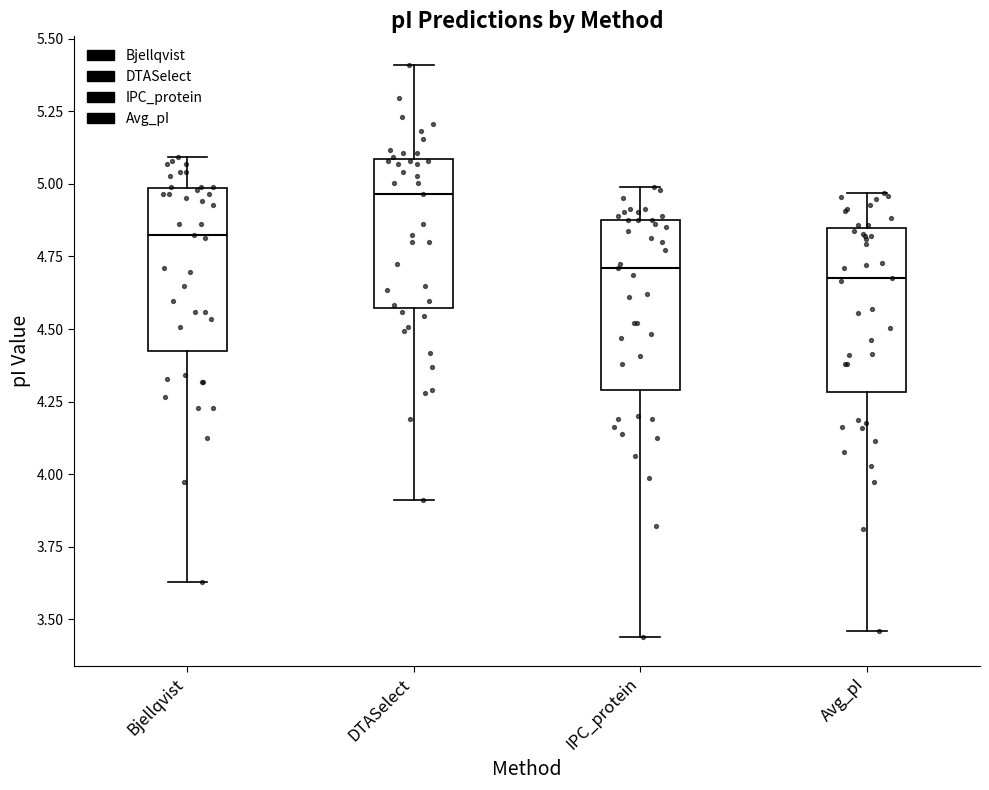

Reading left to right, transcribe this box plot: for each box, give where its median line is, the range the box spans, and where its two whiskers end, as read against the y-axis. The values are not printed on the chart, so give them approximately, as read against the axis.

Bjellqvist: median 4.85, box 4.40 to 5.00, whiskers 3.65 to 5.10
DTASelect: median 4.95, box 4.55 to 5.10, whiskers 3.90 to 5.40
IPC_protein: median 4.70, box 4.30 to 4.90, whiskers 3.45 to 5.00
Avg_pI: median 4.70, box 4.30 to 4.85, whiskers 3.45 to 4.95